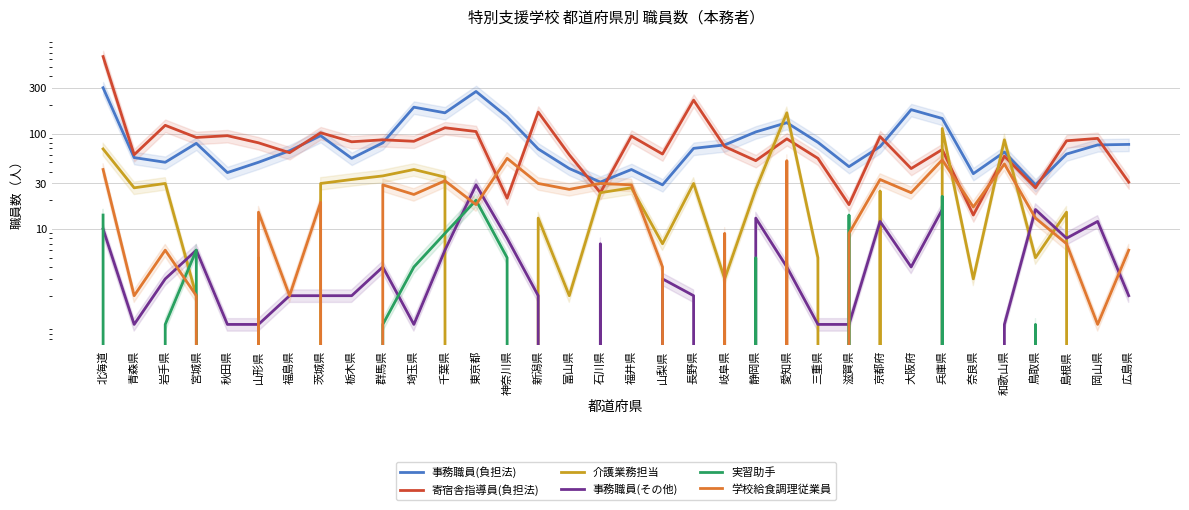

Where is the first local maximum for 介護業務担当?

岩手県